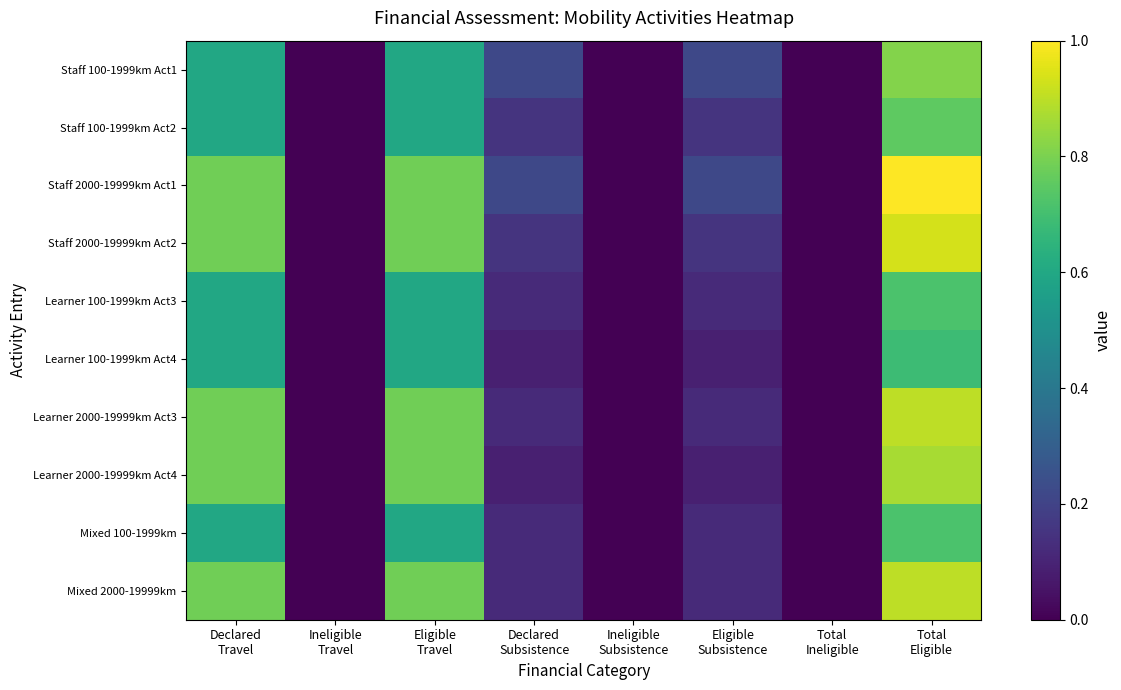

Reading left to right, transcribe all the data shown in this chart.

Staff 100-1999km Act1: Declared
Travel=0.6	Ineligible
Travel=0.0	Eligible
Travel=0.6	Declared
Subsistence=0.2	Ineligible
Subsistence=0.0	Eligible
Subsistence=0.2	Total
Ineligible=0.0	Total
Eligible=0.8
Staff 100-1999km Act2: Declared
Travel=0.6	Ineligible
Travel=0.0	Eligible
Travel=0.6	Declared
Subsistence=0.2	Ineligible
Subsistence=0.0	Eligible
Subsistence=0.2	Total
Ineligible=0.0	Total
Eligible=0.8
Staff 2000-19999km Act1: Declared
Travel=0.8	Ineligible
Travel=0.0	Eligible
Travel=0.8	Declared
Subsistence=0.2	Ineligible
Subsistence=0.0	Eligible
Subsistence=0.2	Total
Ineligible=0.0	Total
Eligible=1.0
Staff 2000-19999km Act2: Declared
Travel=0.8	Ineligible
Travel=0.0	Eligible
Travel=0.8	Declared
Subsistence=0.2	Ineligible
Subsistence=0.0	Eligible
Subsistence=0.2	Total
Ineligible=0.0	Total
Eligible=0.9
Learner 100-1999km Act3: Declared
Travel=0.6	Ineligible
Travel=0.0	Eligible
Travel=0.6	Declared
Subsistence=0.1	Ineligible
Subsistence=0.0	Eligible
Subsistence=0.1	Total
Ineligible=0.0	Total
Eligible=0.7
Learner 100-1999km Act4: Declared
Travel=0.6	Ineligible
Travel=0.0	Eligible
Travel=0.6	Declared
Subsistence=0.1	Ineligible
Subsistence=0.0	Eligible
Subsistence=0.1	Total
Ineligible=0.0	Total
Eligible=0.7
Learner 2000-19999km Act3: Declared
Travel=0.8	Ineligible
Travel=0.0	Eligible
Travel=0.8	Declared
Subsistence=0.1	Ineligible
Subsistence=0.0	Eligible
Subsistence=0.1	Total
Ineligible=0.0	Total
Eligible=0.9
Learner 2000-19999km Act4: Declared
Travel=0.8	Ineligible
Travel=0.0	Eligible
Travel=0.8	Declared
Subsistence=0.1	Ineligible
Subsistence=0.0	Eligible
Subsistence=0.1	Total
Ineligible=0.0	Total
Eligible=0.9
Mixed 100-1999km: Declared
Travel=0.6	Ineligible
Travel=0.0	Eligible
Travel=0.6	Declared
Subsistence=0.1	Ineligible
Subsistence=0.0	Eligible
Subsistence=0.1	Total
Ineligible=0.0	Total
Eligible=0.7
Mixed 2000-19999km: Declared
Travel=0.8	Ineligible
Travel=0.0	Eligible
Travel=0.8	Declared
Subsistence=0.1	Ineligible
Subsistence=0.0	Eligible
Subsistence=0.1	Total
Ineligible=0.0	Total
Eligible=0.9